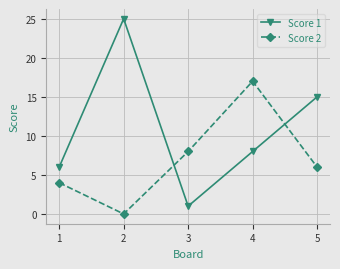

The Score 2 series shows 17 at 4. True or false?

True